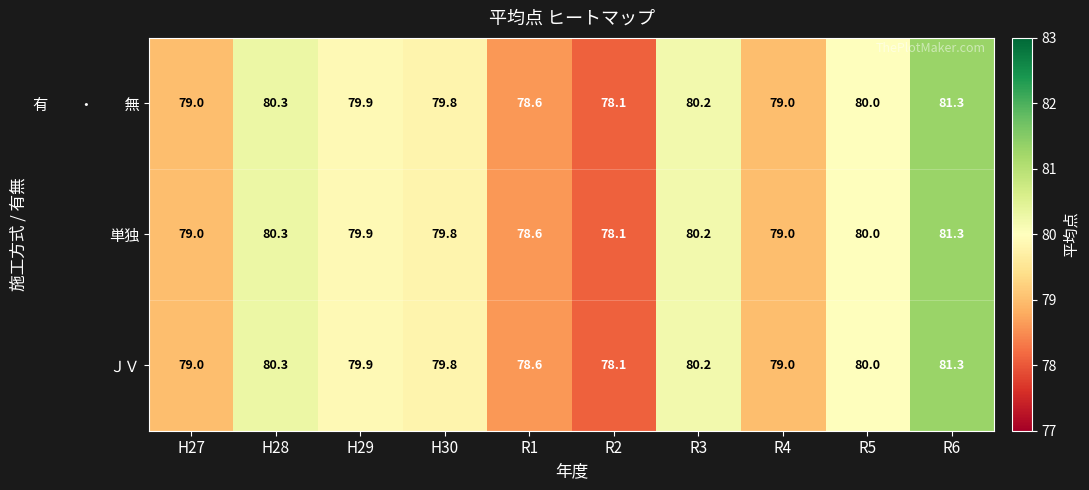

What is the sum of all ＪＶ values?

796.2